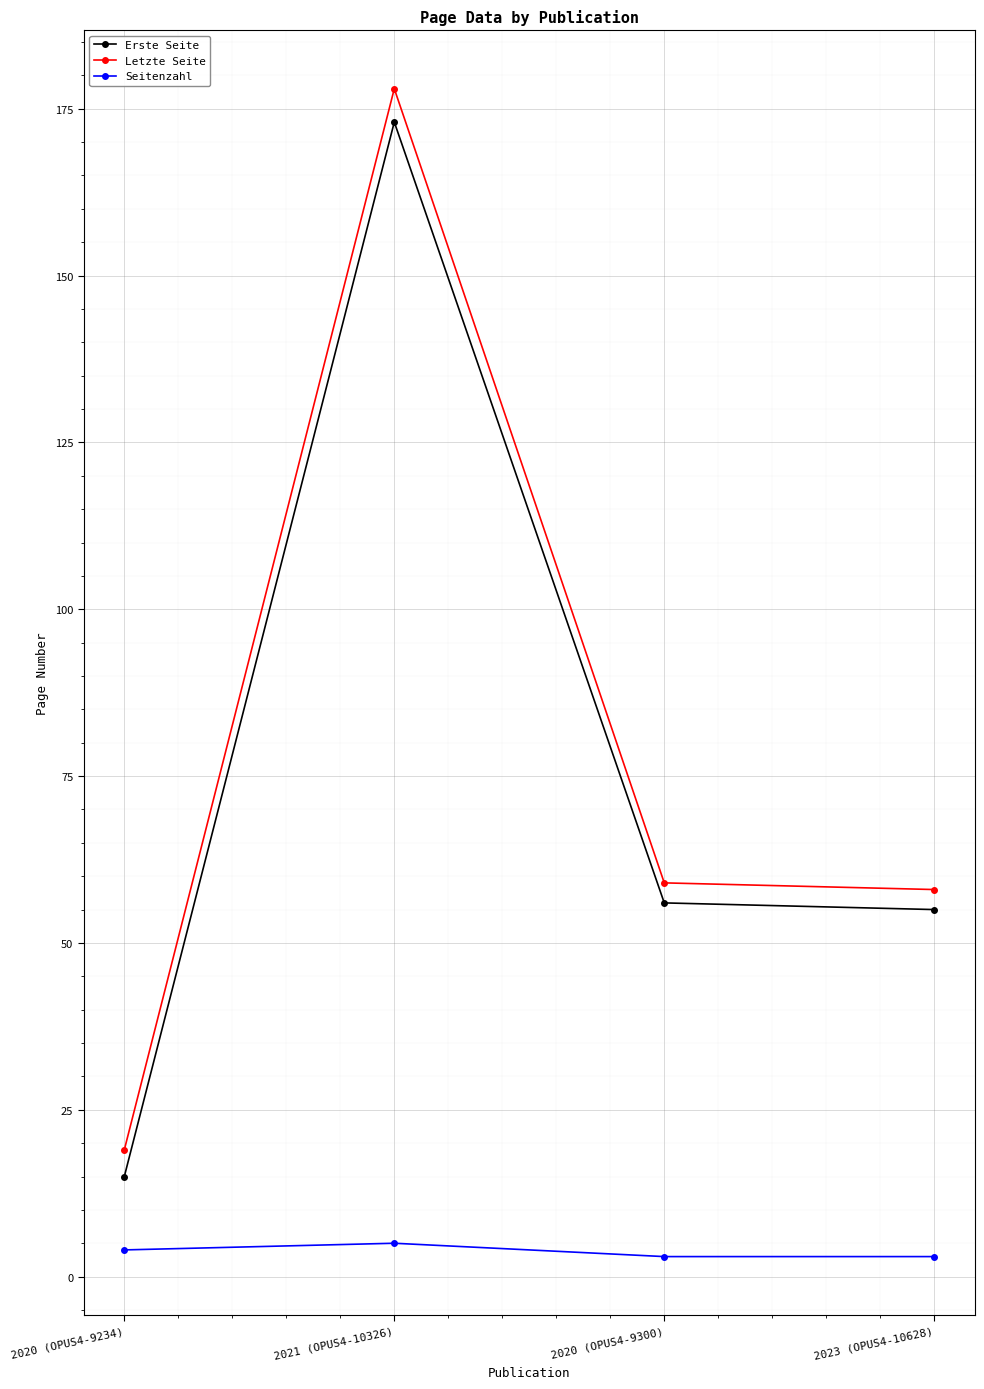

What is the label of the 2nd point from the left?

2021 (OPUS4-10326)